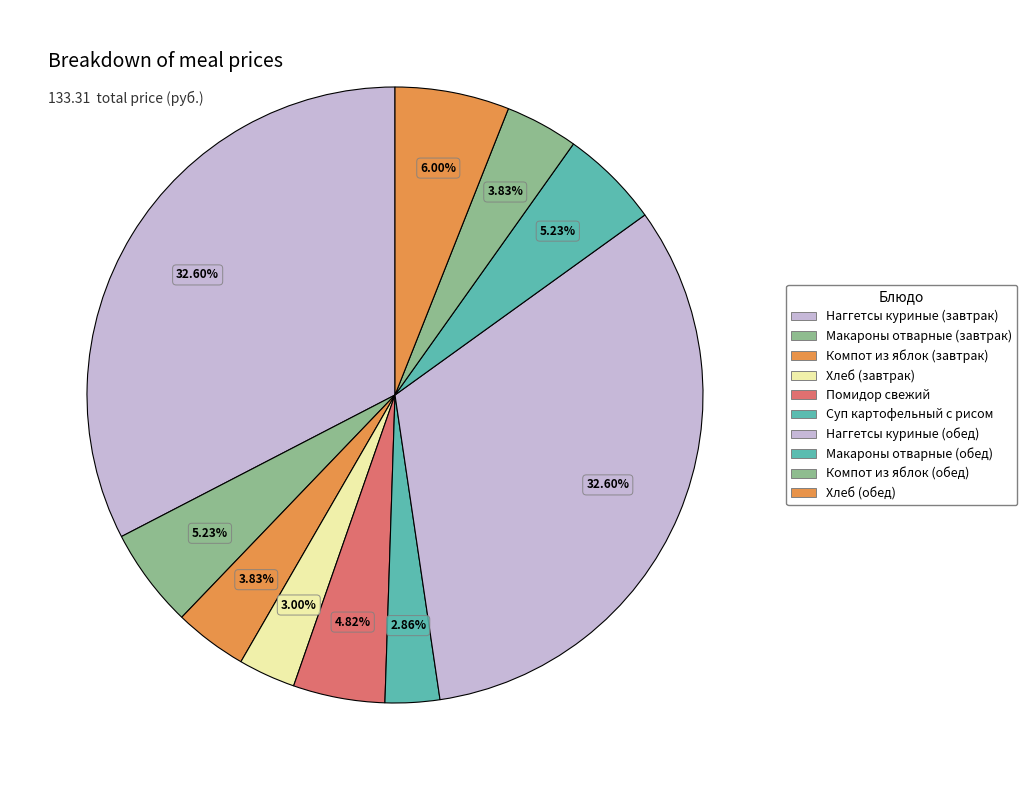

The Компот из яблок (обед) slice represents 17% of the pie. True or false?

False